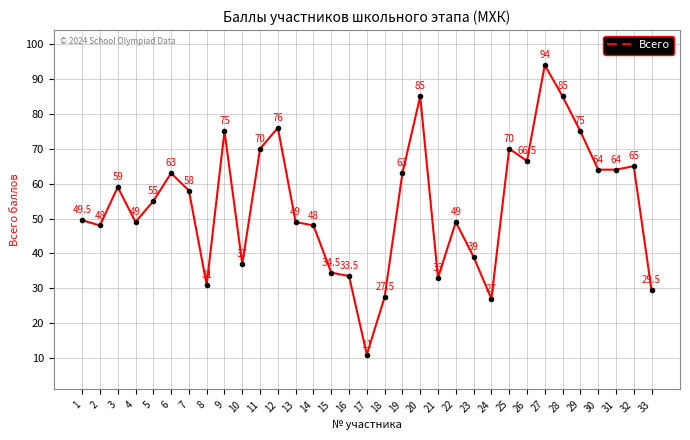

How many lines are shown in the chart?

1